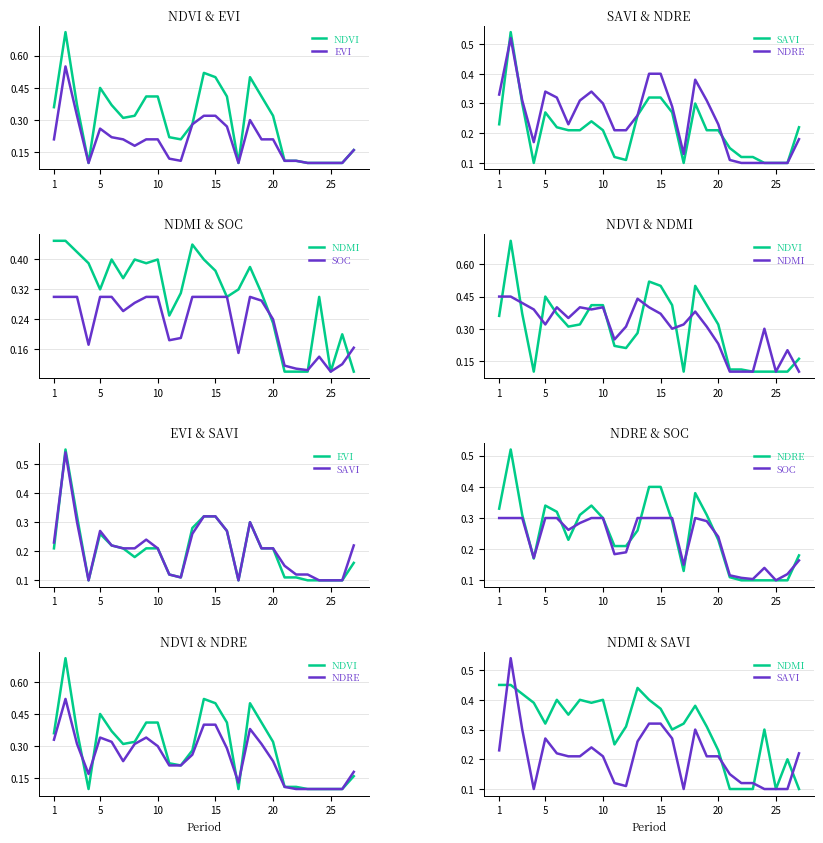

Is the value of NDMI at 15 greater than the value of SOC at 9?

Yes